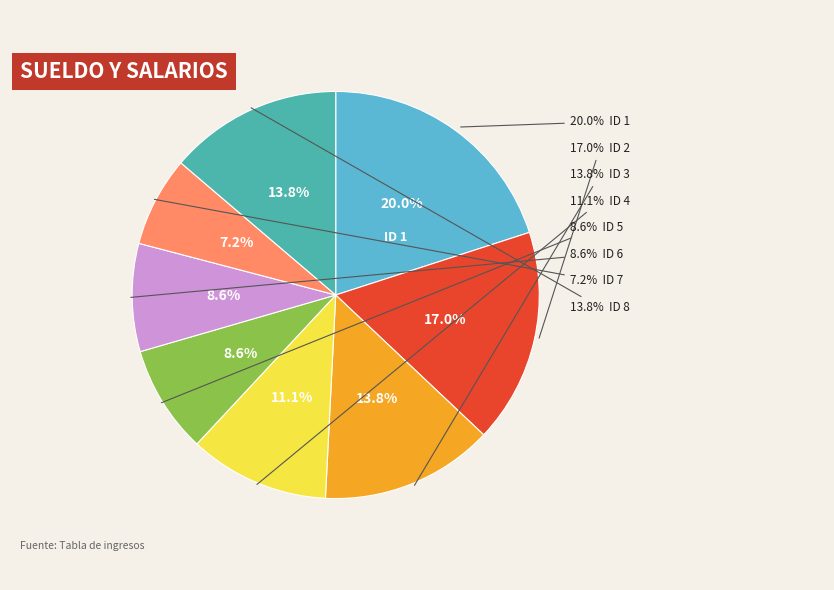

What percentage do ID 1 and ID 6 together represent?

28.6%